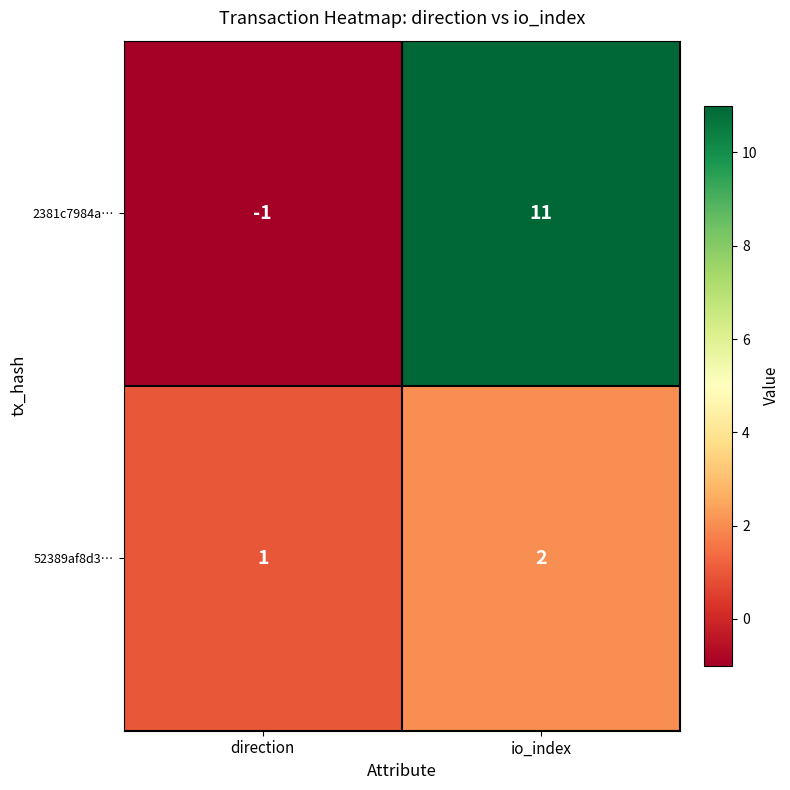

What is the minimum value shown in the chart?

-1